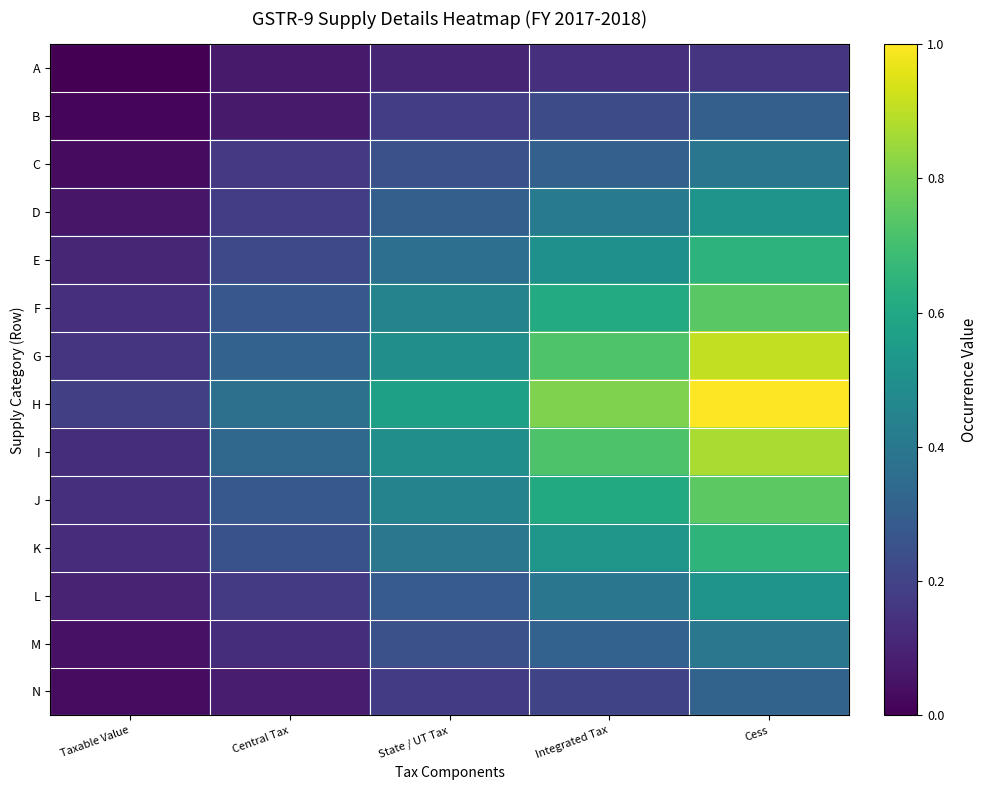

At which category is the sum across all series the highest?

Cess